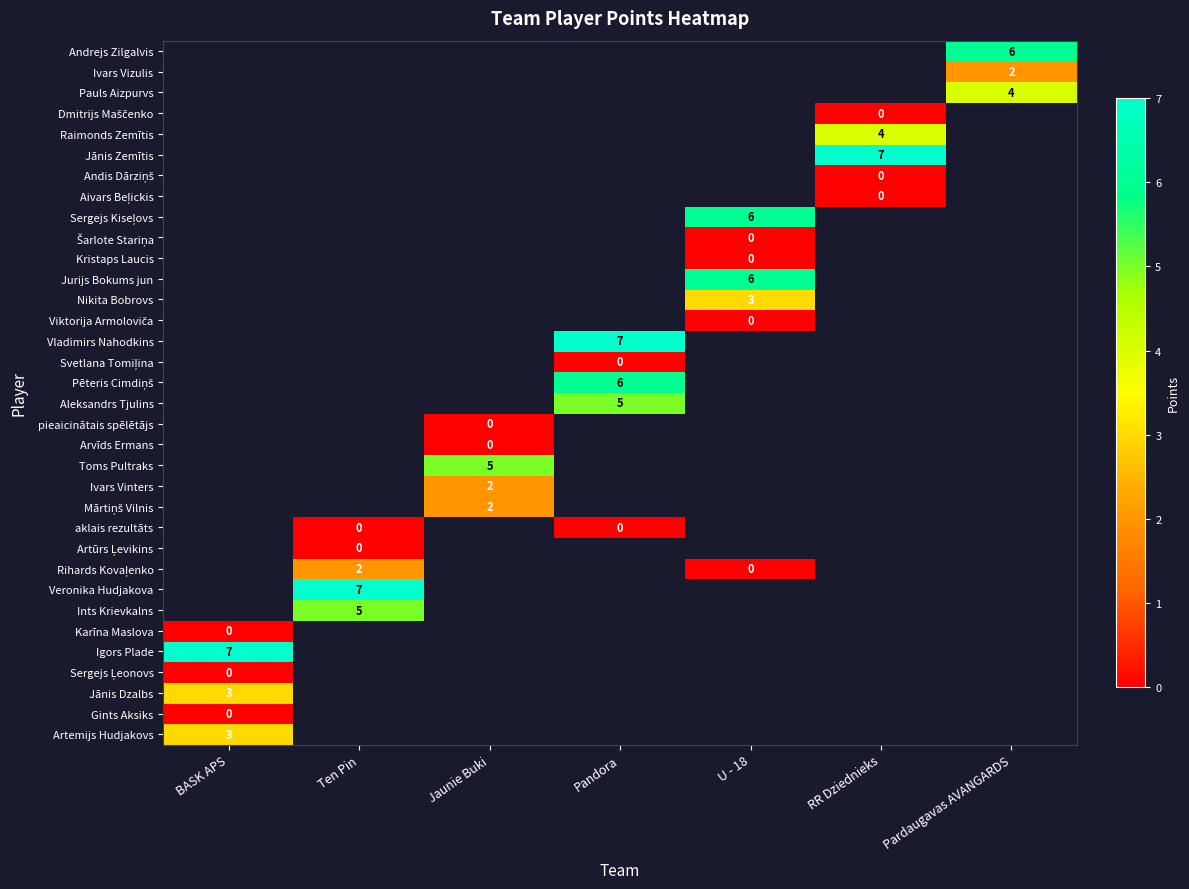

True or false: Pauls Aizpurvs has a value of 2 at Pardaugavas AVANGARDS.

False